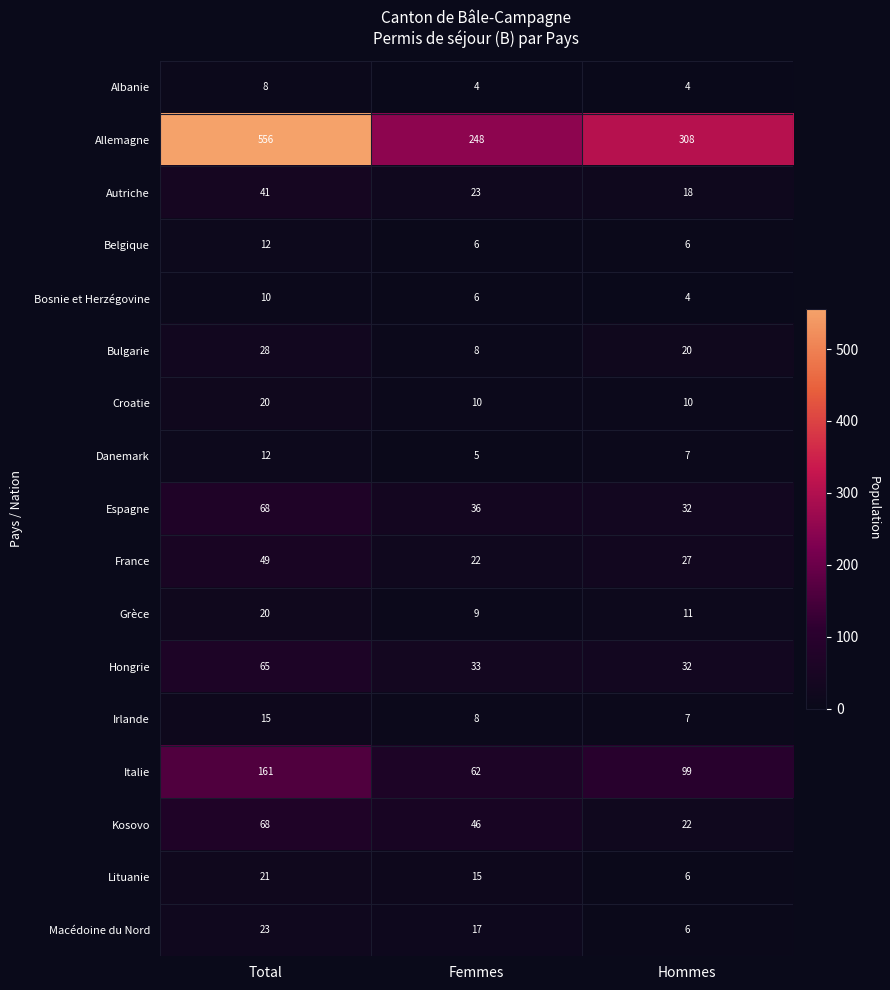

What is the difference between the Croatie values at Hommes and Total?

10